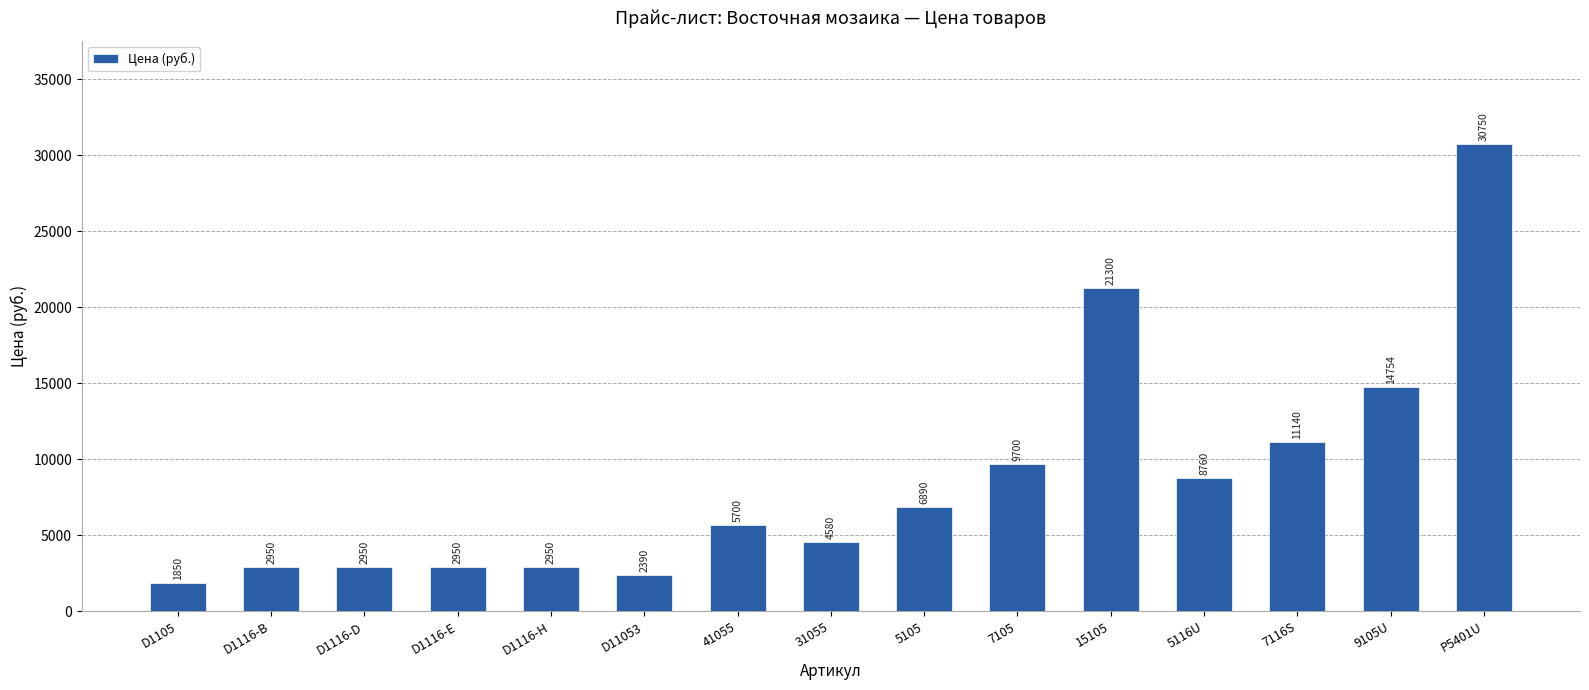

What position from the left is 41055?

7